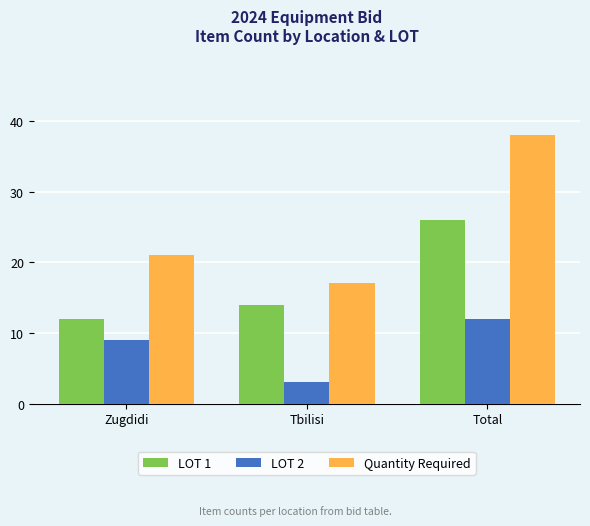

At which category does the chart reach its peak across all series?

Total